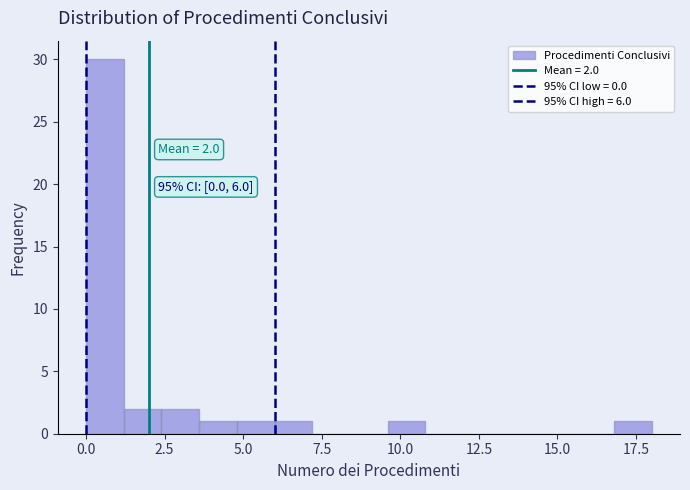

Read against the x-axis, roughly where is the centre of the tallest bar?

0.5